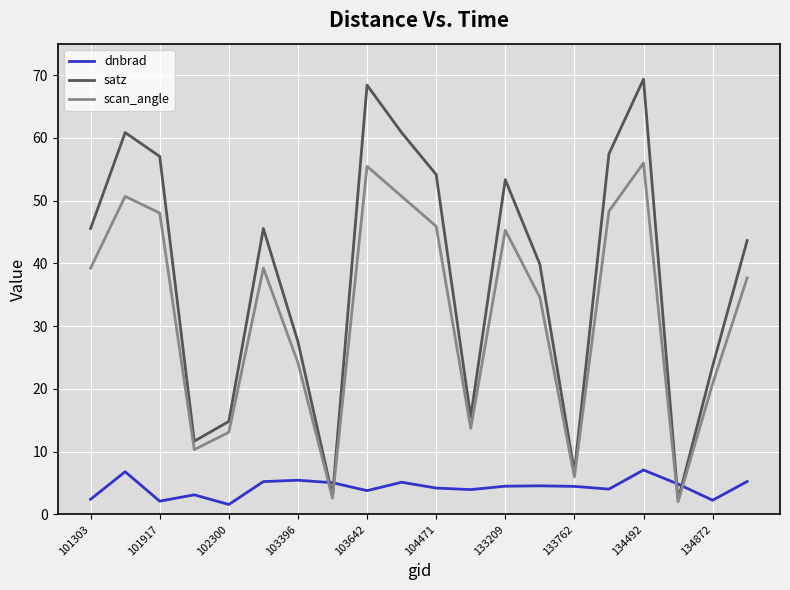

Which series has the largest total across all categories?

satz